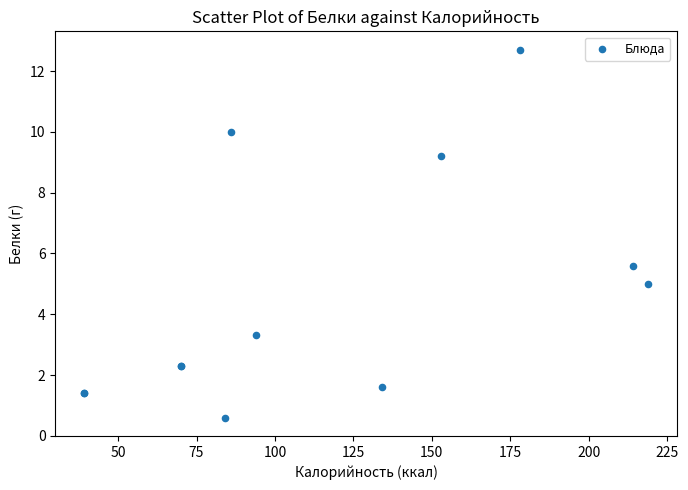

What Y value in the scatter plot is closest to 6?

5.6